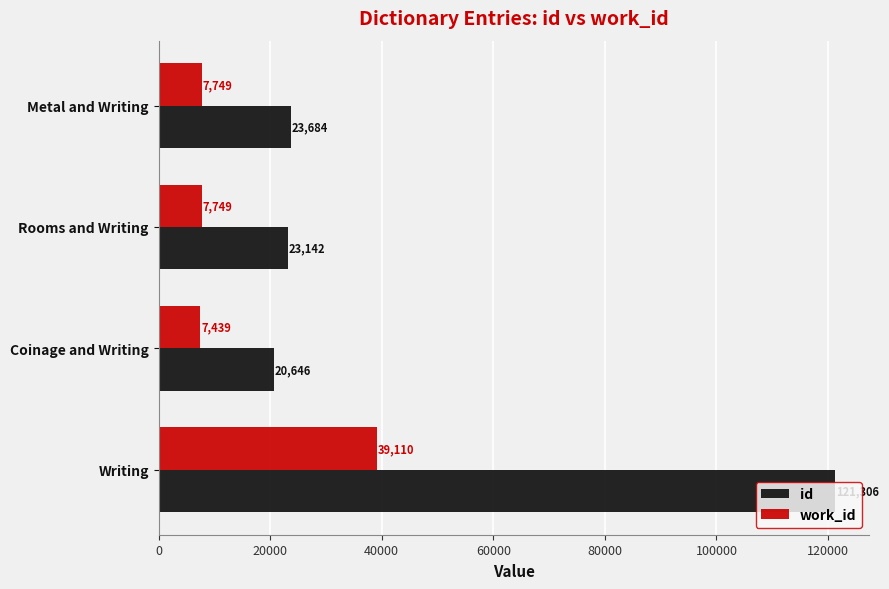

What are all the series names shown in the legend?

id, work_id